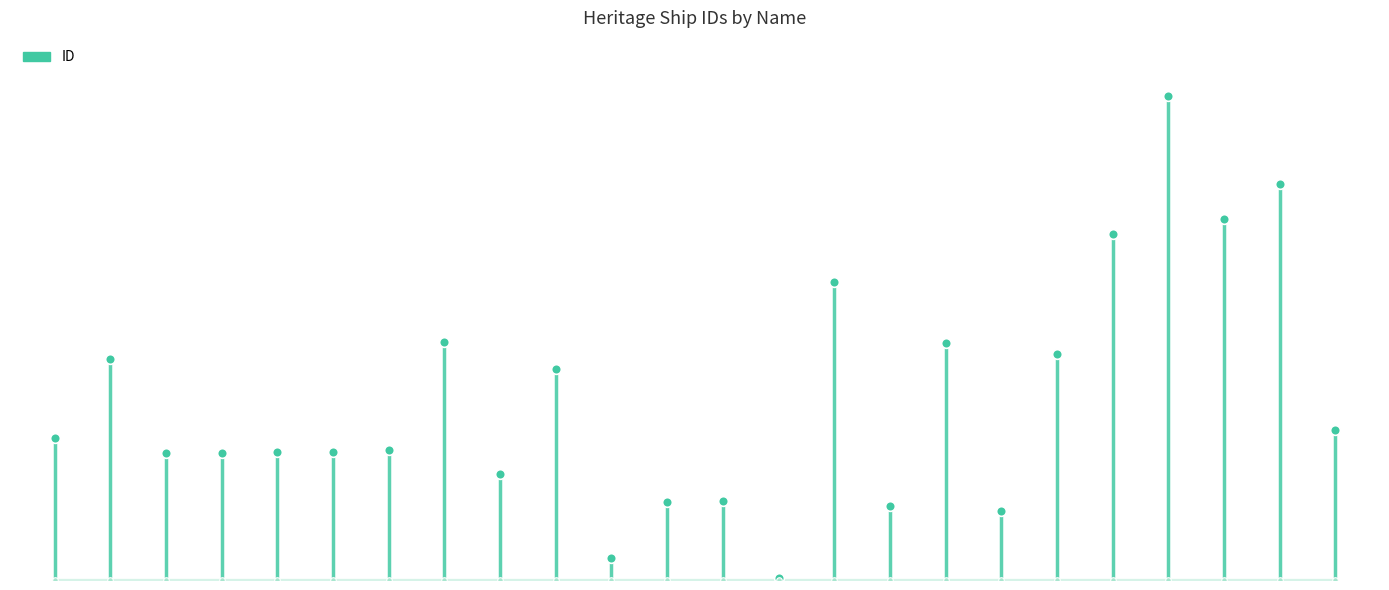

What is the label of the 15th point from the right?

JOHN BULL